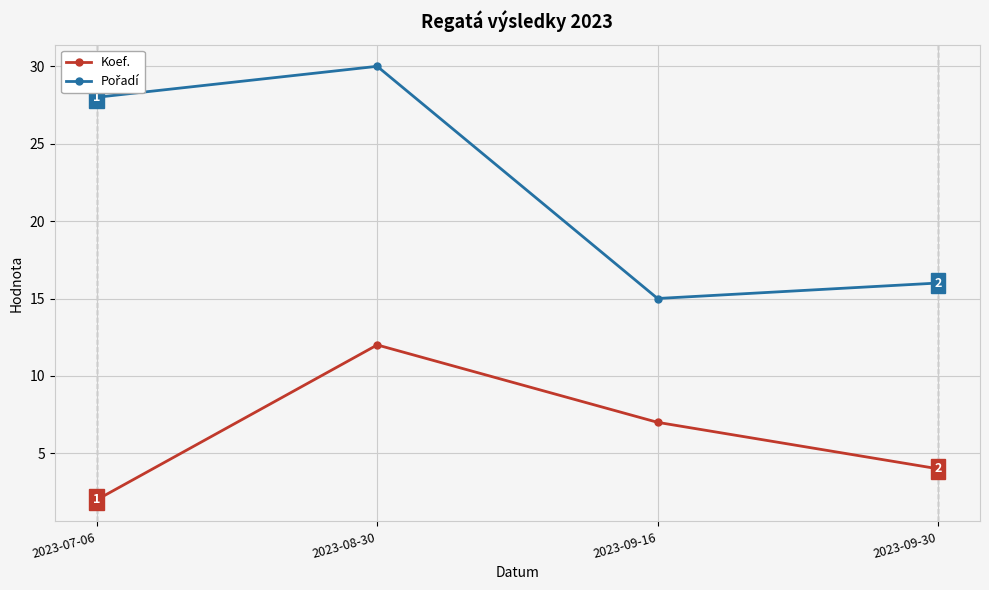

What is the difference between the highest and lowest values at 2023-09-16?

8